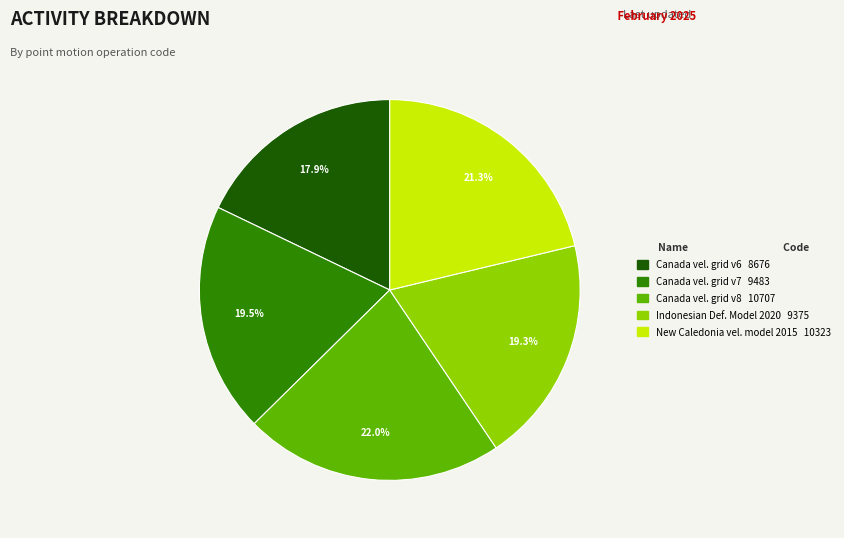

Does any single category account for the majority?

No